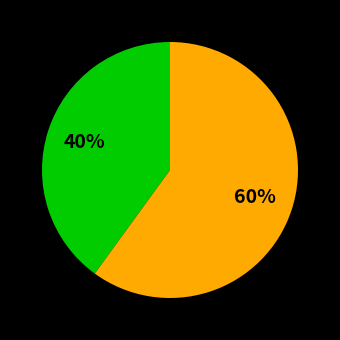

Is there a majority slice in this chart?

Yes